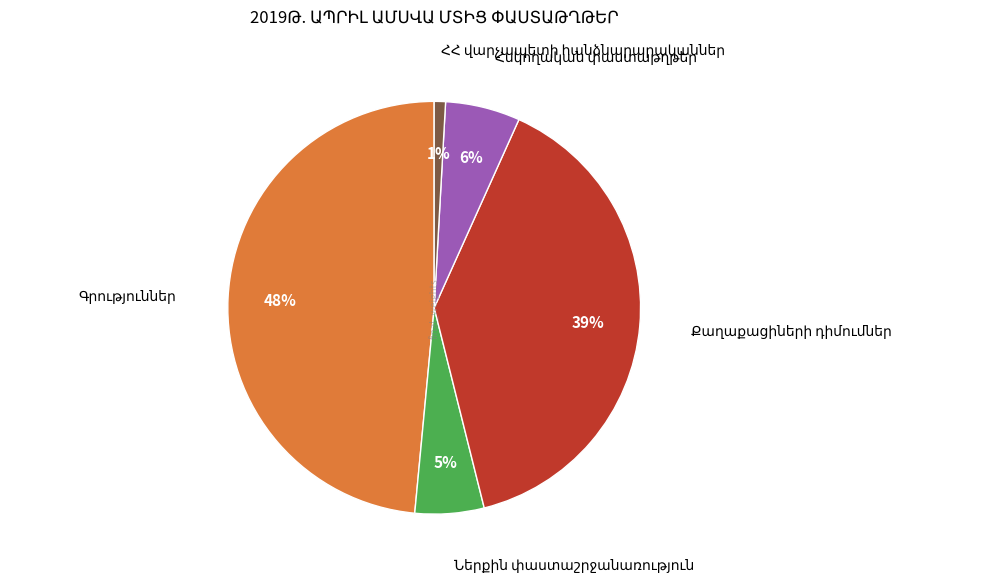

Is there any slice that represents more than half of the pie?

No